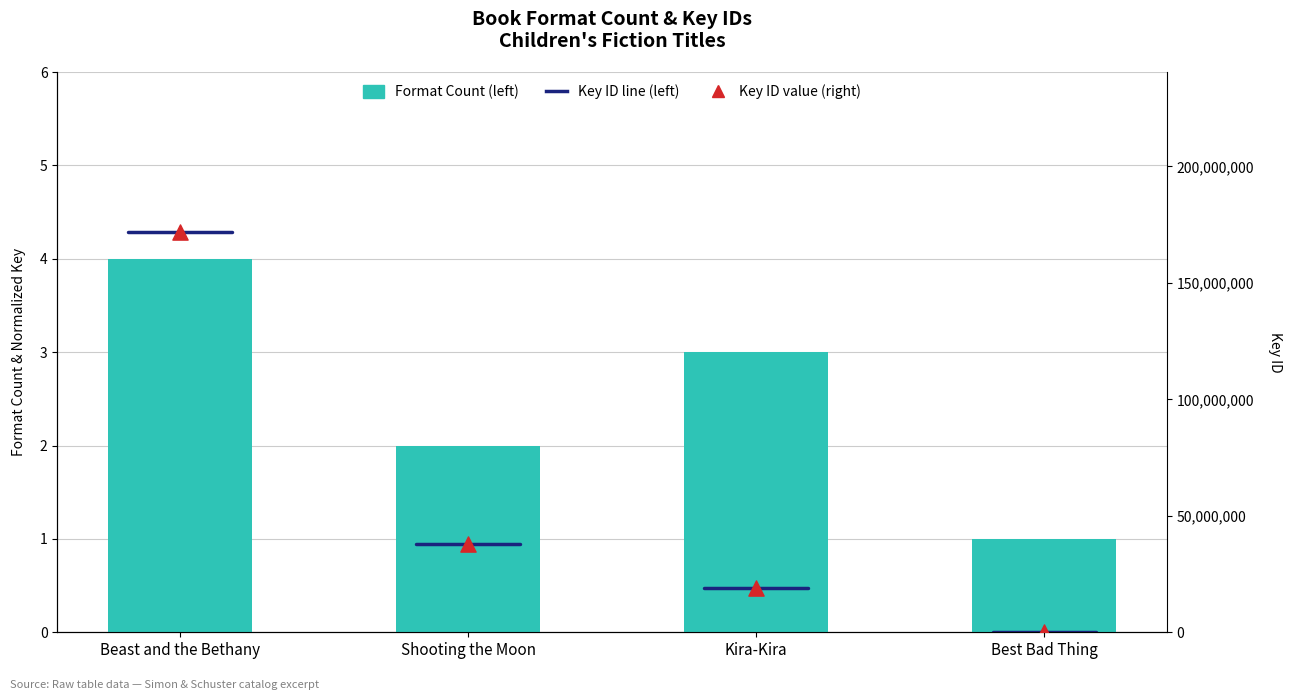

What is the ratio of the value at Best Bad Thing to the value at Kira-Kira?

0.3